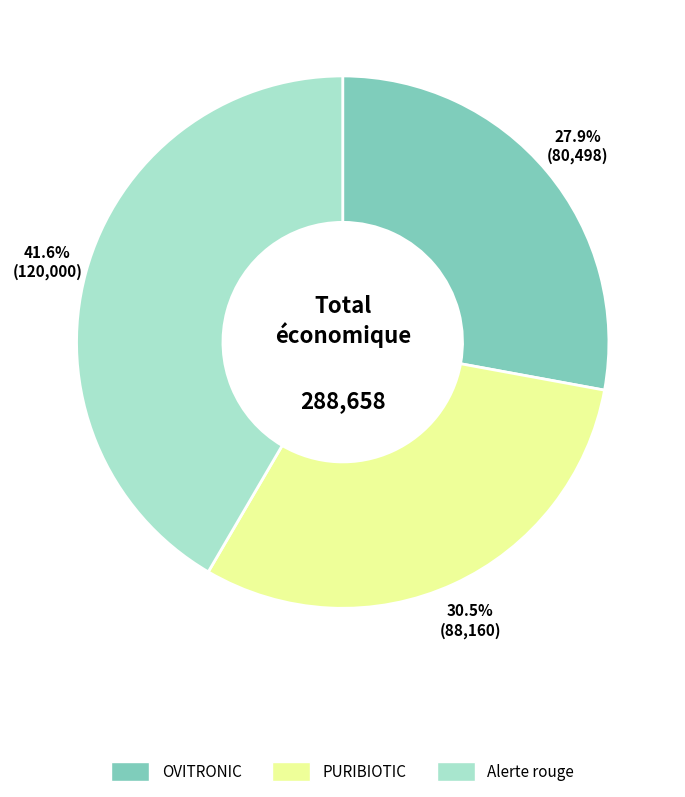

To the nearest percent, what portion does OVITRONIC represent?

28%